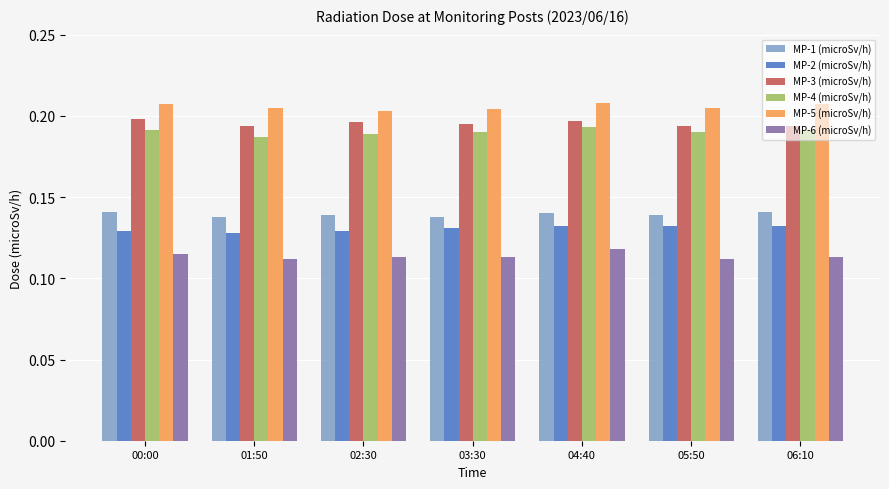

What is the label of the 4th bar from the right?

03:30